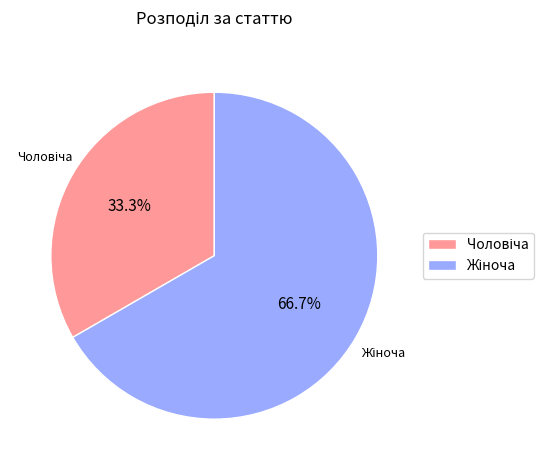

What is the ratio of the value at Чоловіча to the value at Жіноча?

0.5